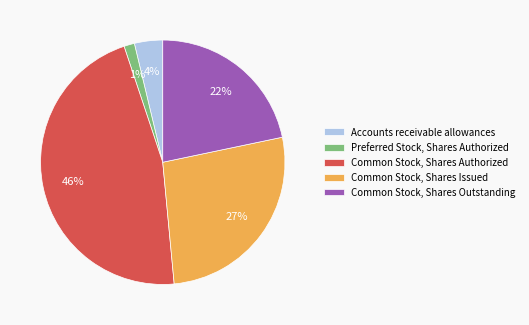

Do Accounts receivable allowances and Common Stock, Shares Issued together represent more than half of the pie?

No